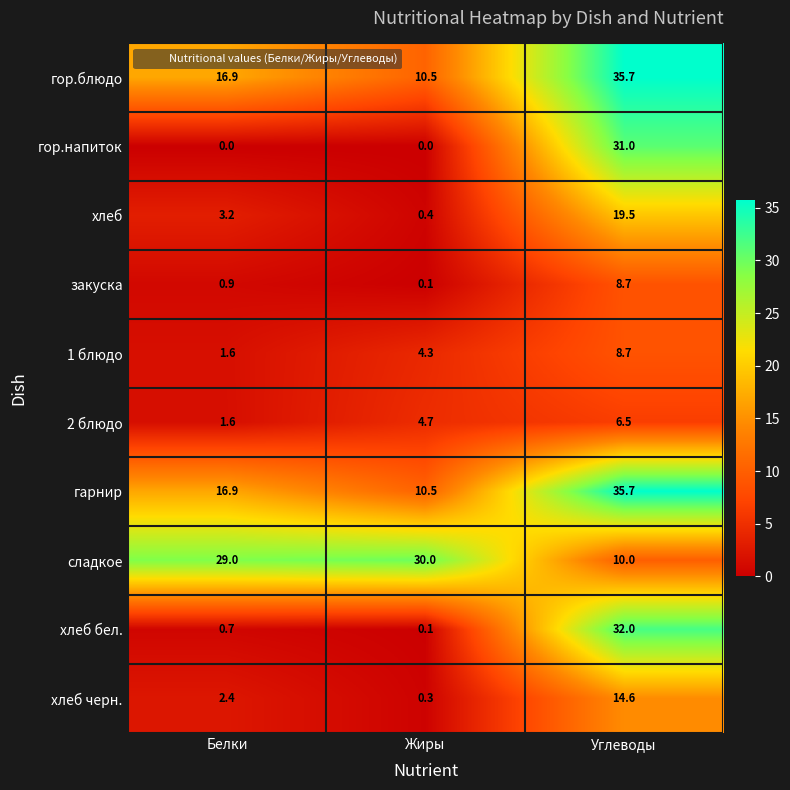

What is the difference between the maximum and minimum values in the гарнир series?

25.2